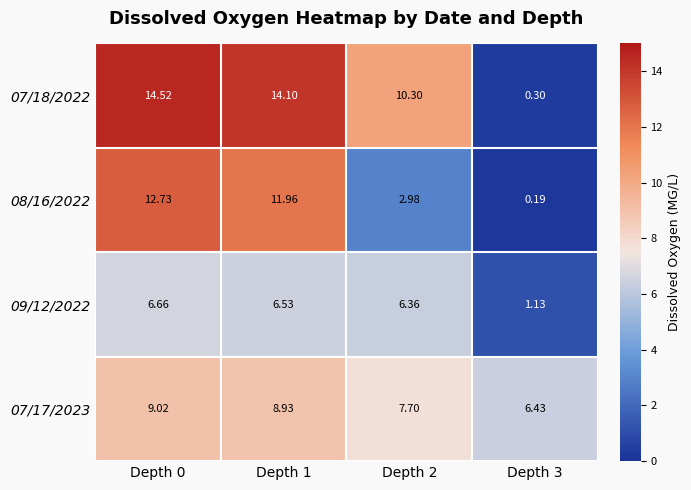

Count the number of categories in the chart.

4